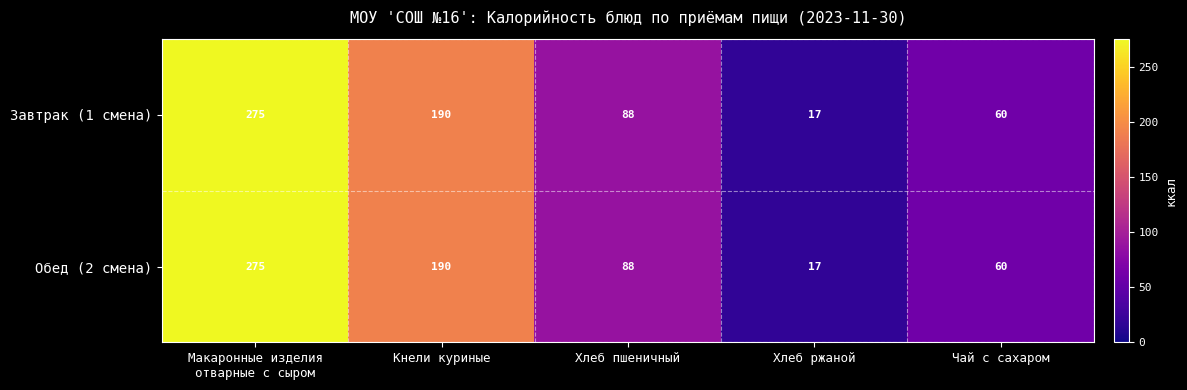

True or false: Обед (2 смена) has a value of 26 at Хлеб ржаной.

False